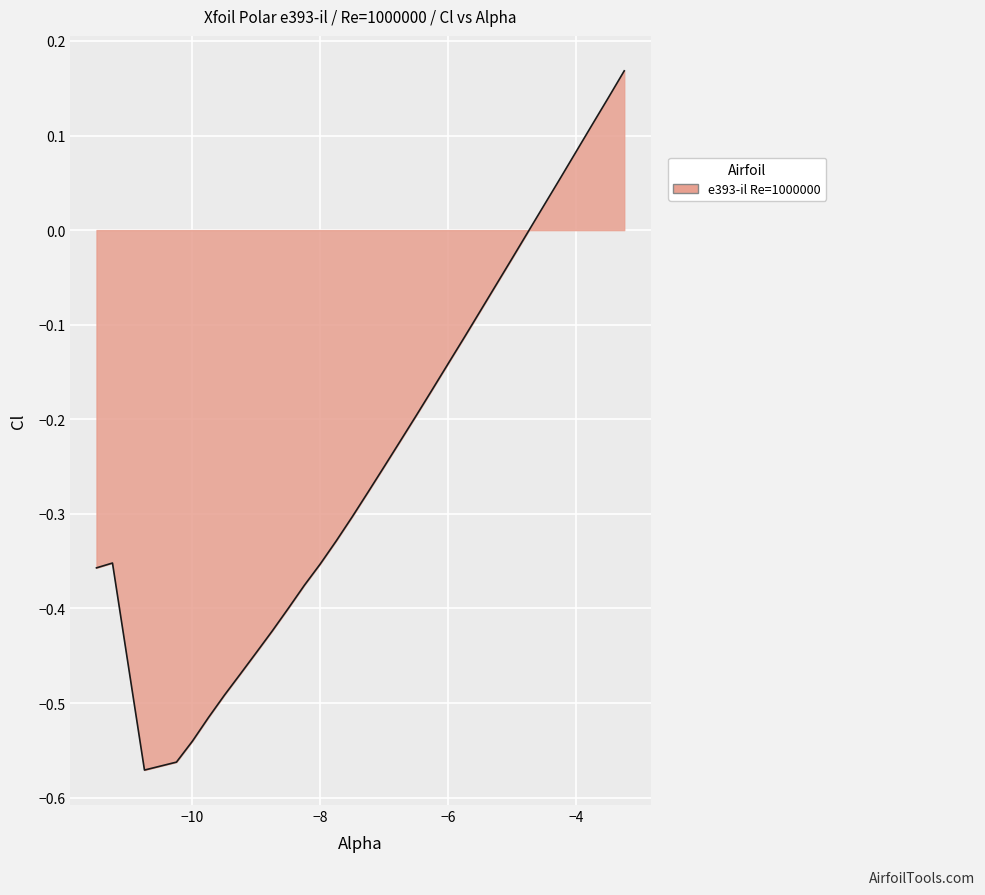

What is the difference between the maximum and minimum values?

0.7